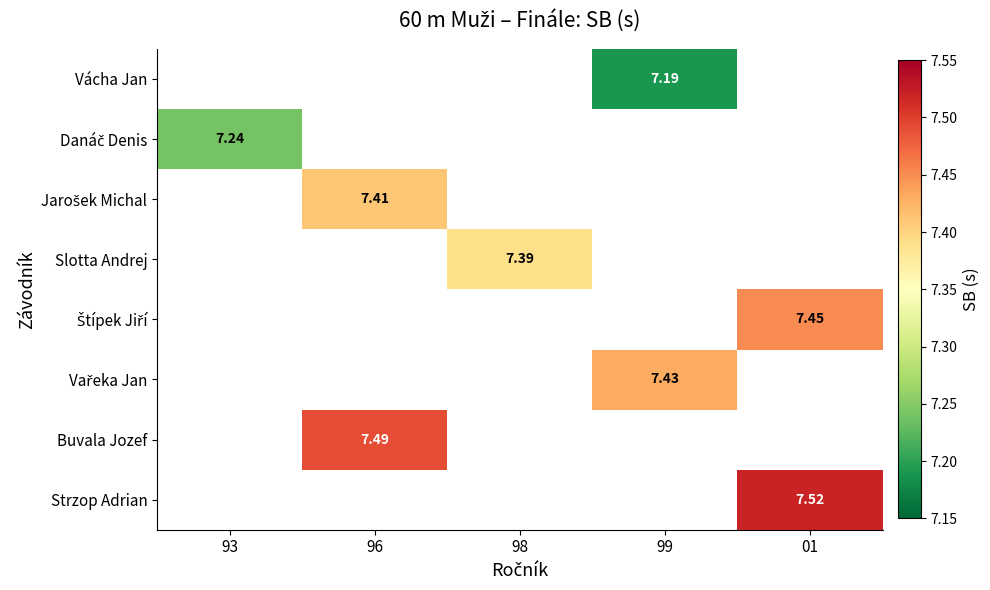

How many values in Vařeka Jan are above zero?

1